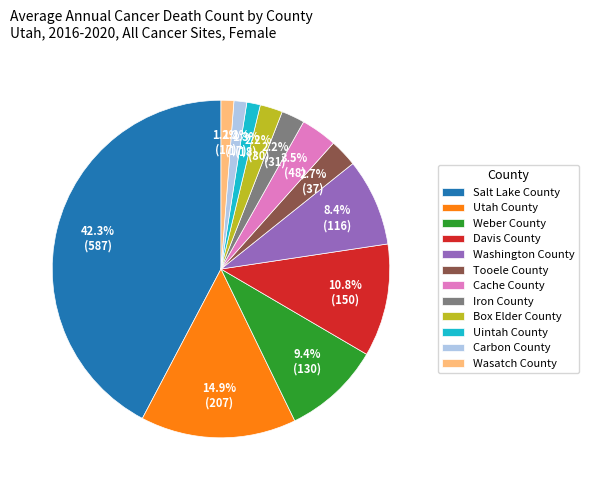

What percentage is the Davis County slice, to the nearest percent?

11%